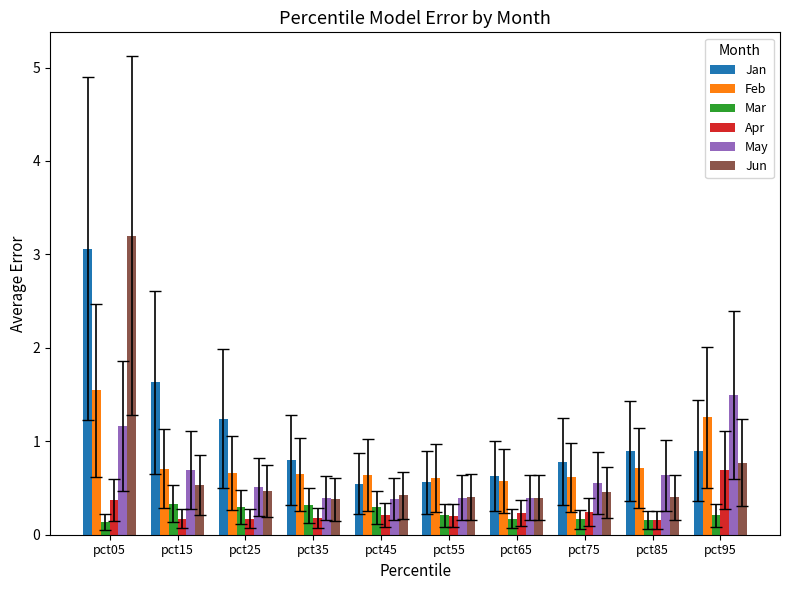

What is the value of the Jan bar at the 5th from the left?

0.5